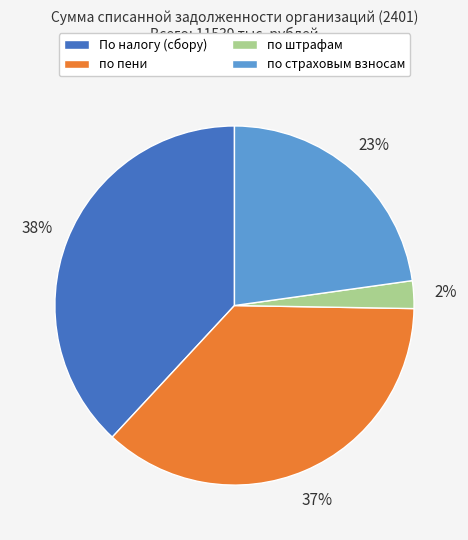

What is the ratio of the value at По налогу (сбору) to the value at по пени?

1.0